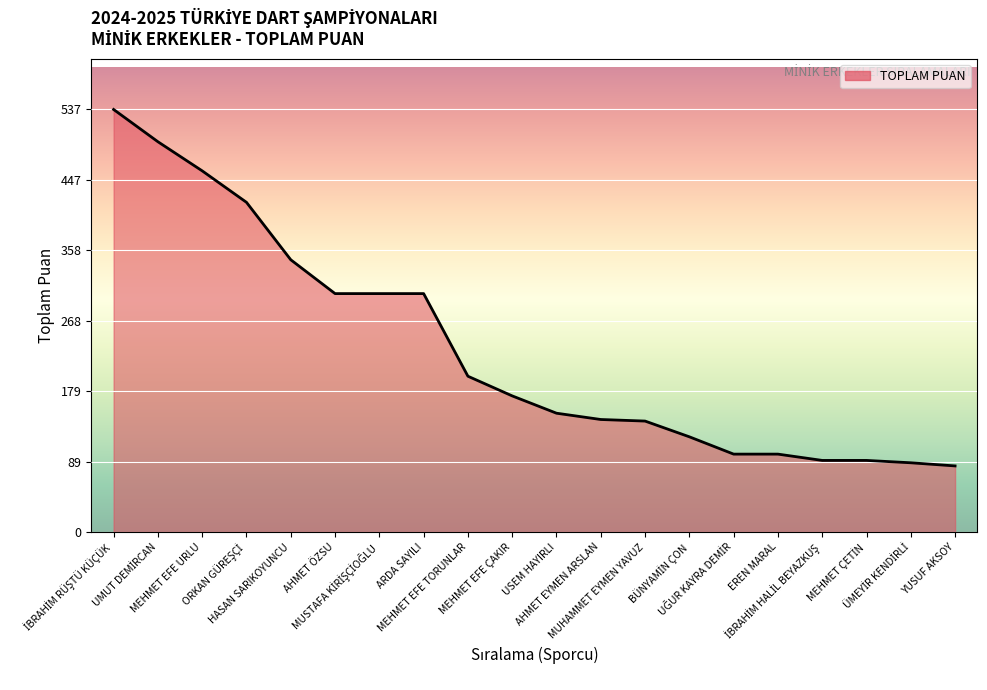

What is the smallest value displayed?

84